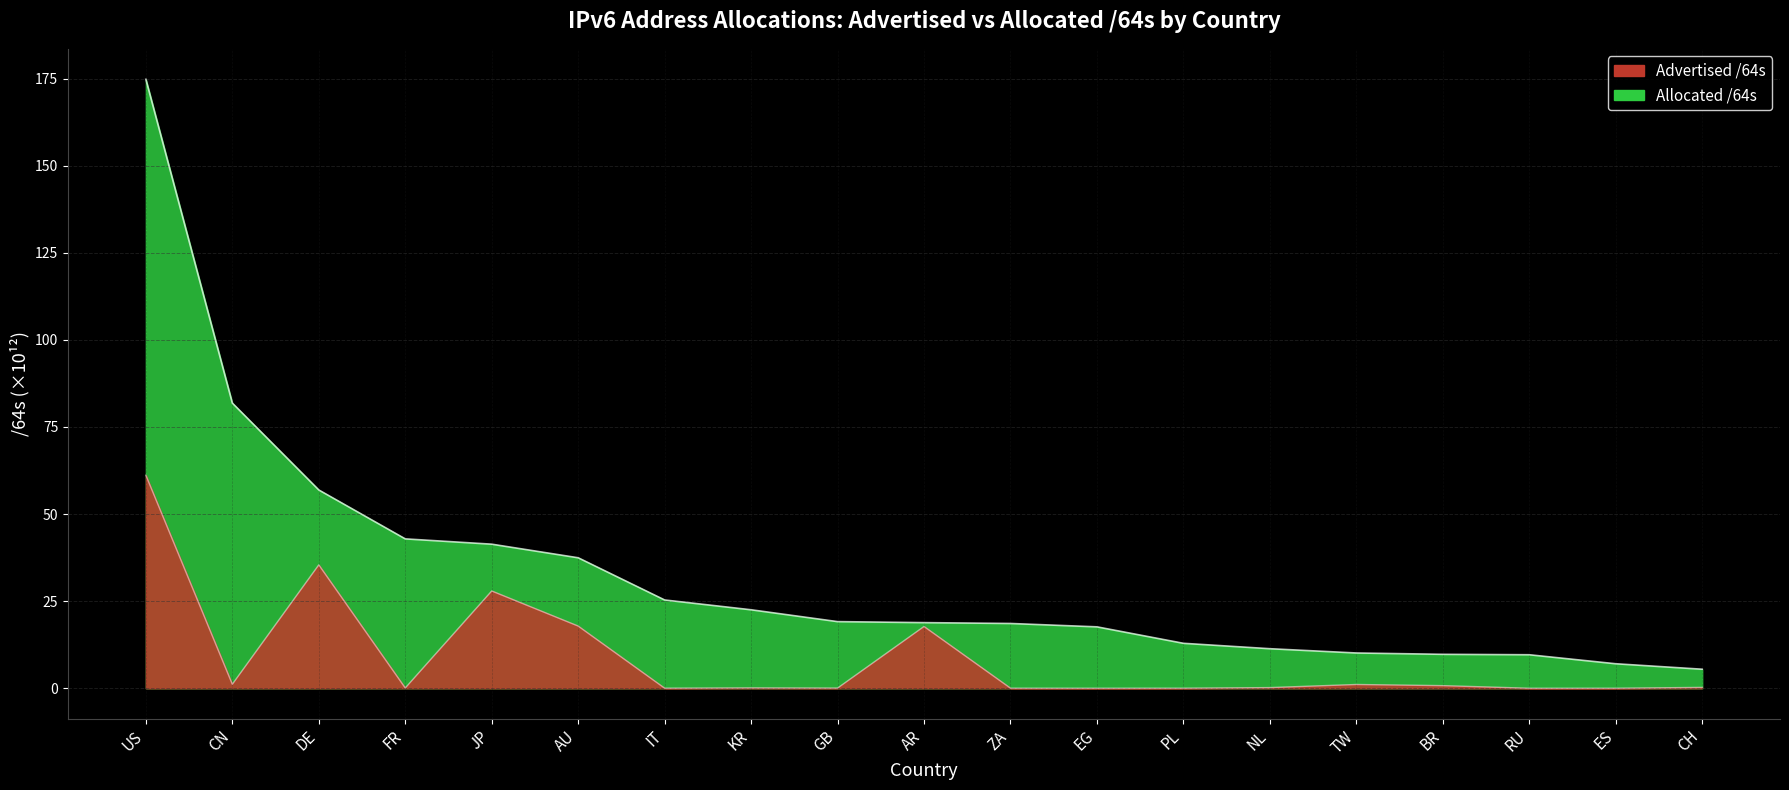

At which category is the sum across all series the highest?

US